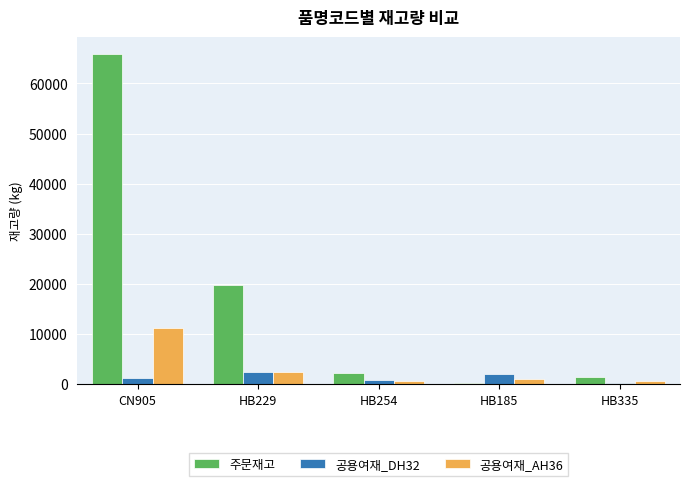

What position from the left is CN905?

1